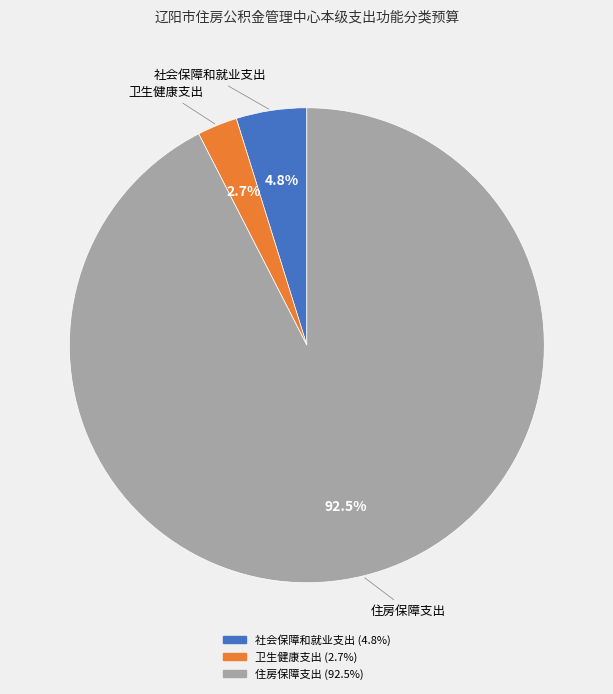

Which has a higher value, 社会保障和就业支出 or 住房保障支出?

住房保障支出